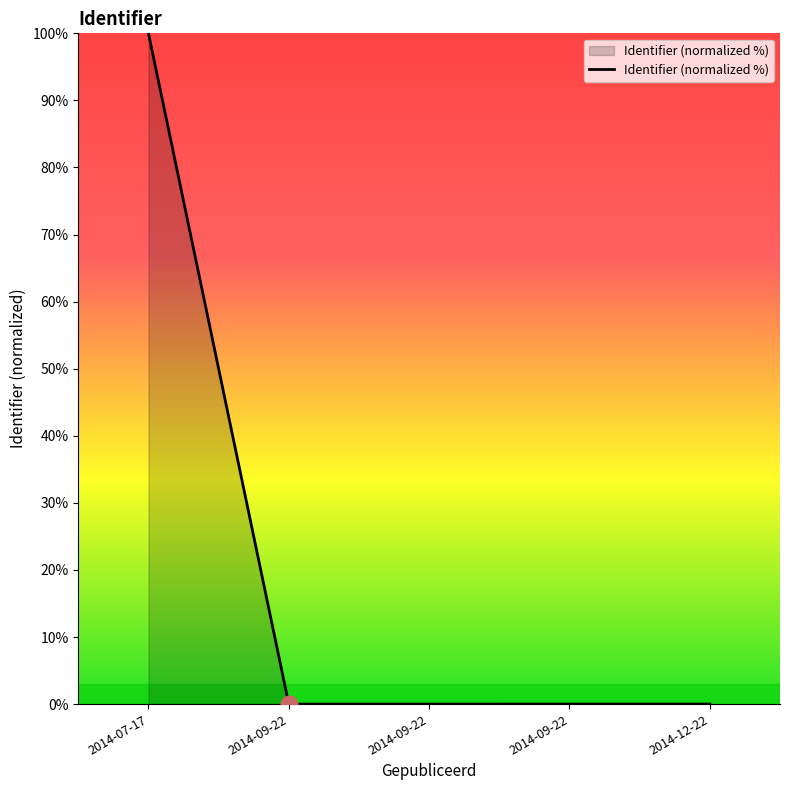

How many lines are shown in the chart?

1